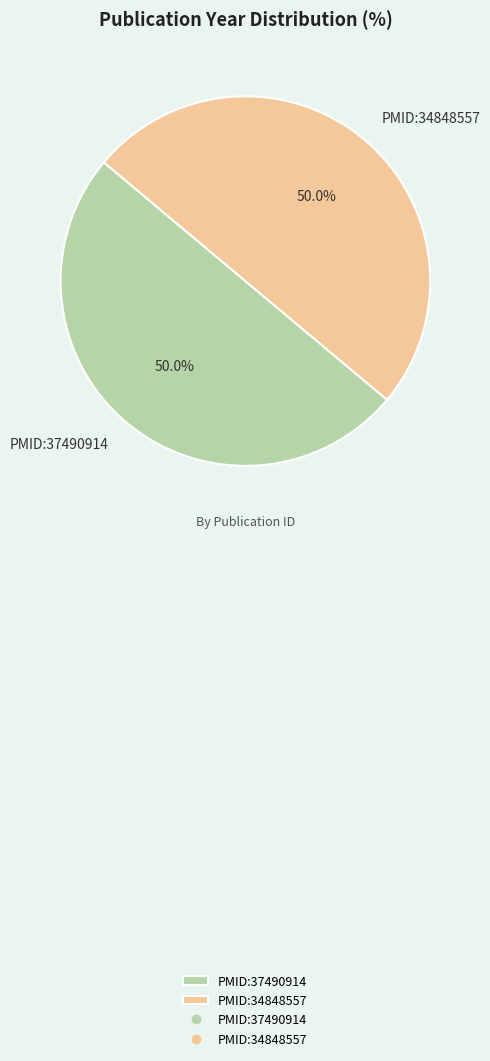

Approximately how many times larger is the value at PMID:37490914 compared to PMID:34848557?

1.0